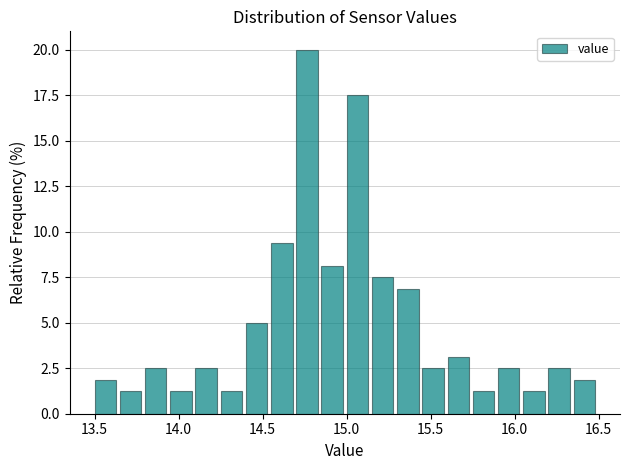

Around what value on the x-axis is the tallest bar? Give the approximate position of its centre, as read against the axis.

14.75